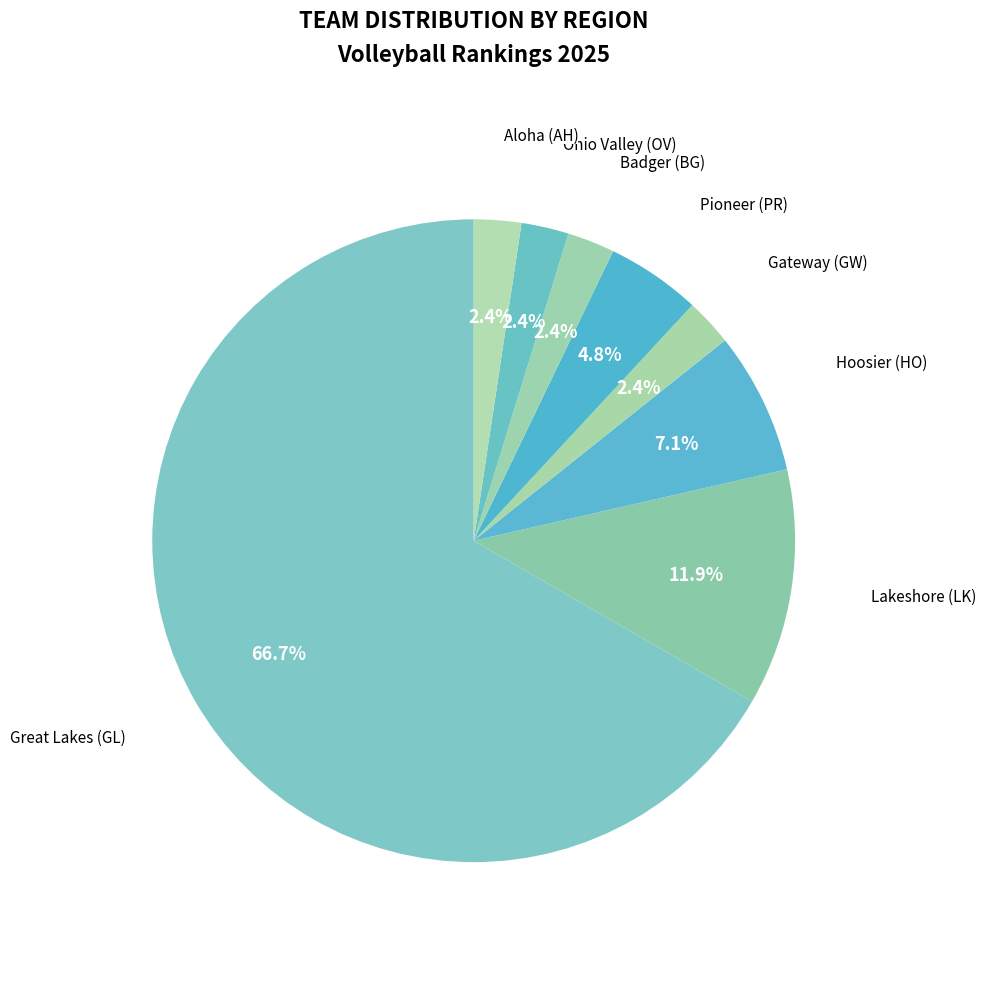

What is the largest slice in the pie chart?

Great Lakes (GL)